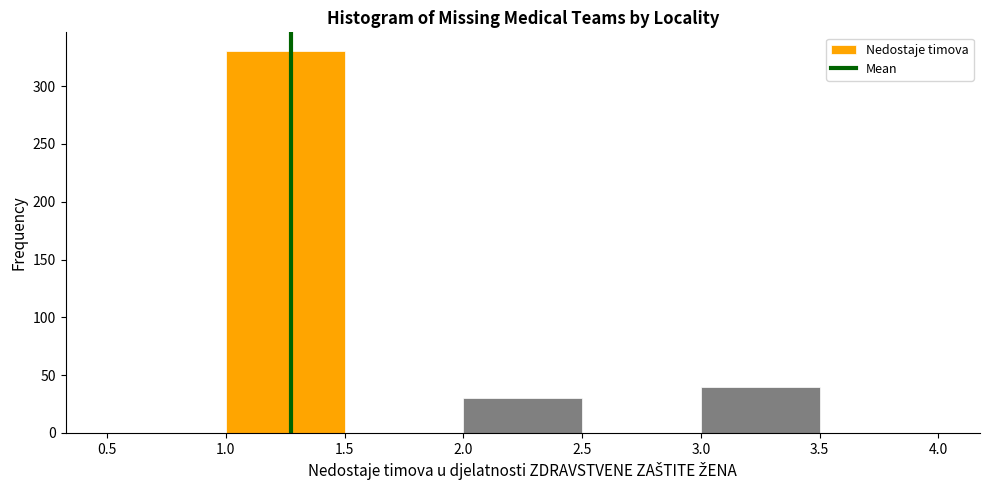

Over which range of the x-axis is the bar tallest?

1.0 to 1.5